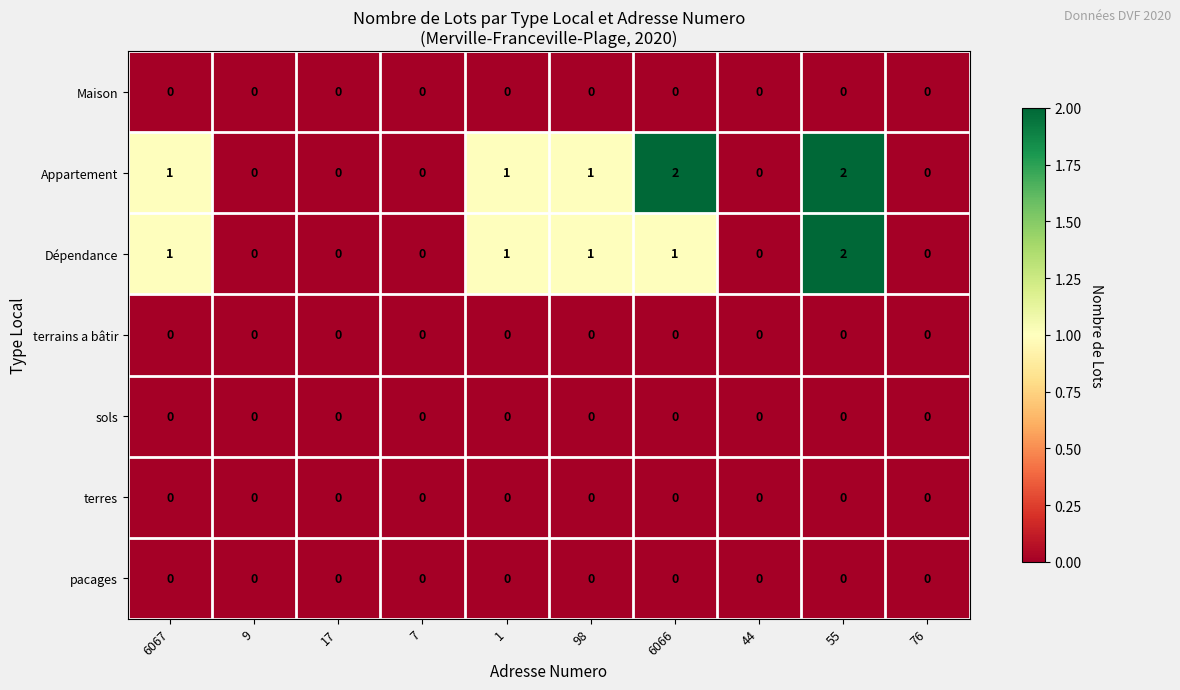

The value of Appartement at 17 is 0. True or false?

True